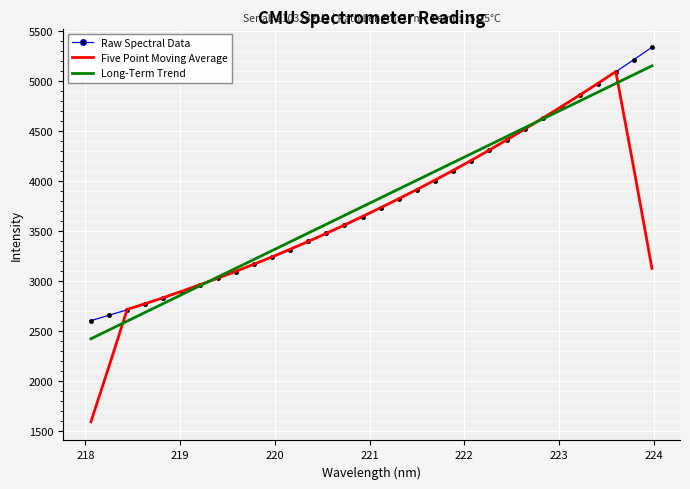

What is the minimum value for Long-Term Trend?

2426.7